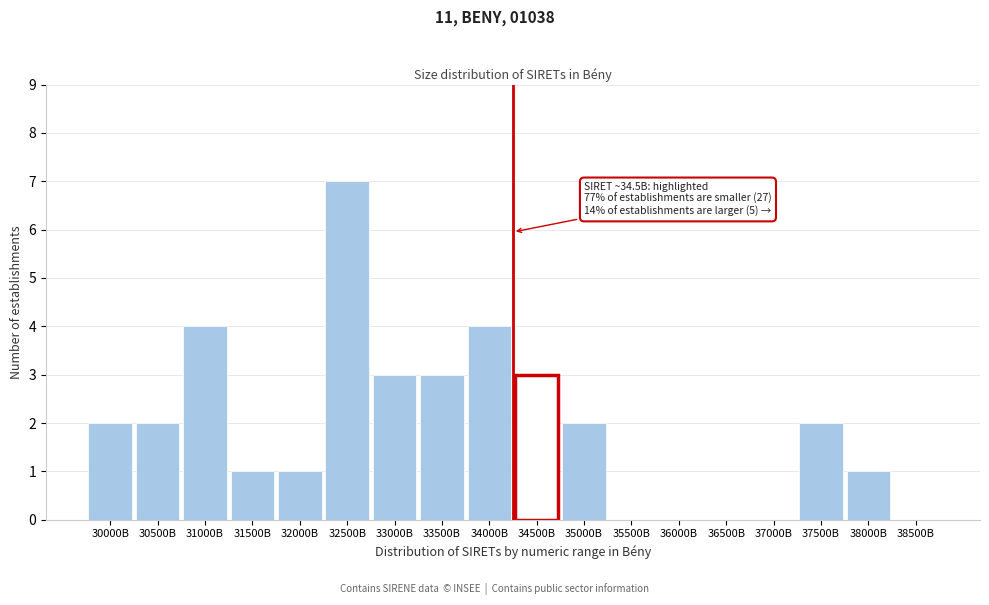

Reading left to right, list all the values displayed in this chart.

30000B=2	30500B=2	31000B=4	31500B=1	32000B=1	32500B=7	33000B=3	33500B=3	34000B=4	34500B=3	35000B=2	35500B=0	36000B=0	36500B=0	37000B=0	37500B=2	38000B=1	38500B=0